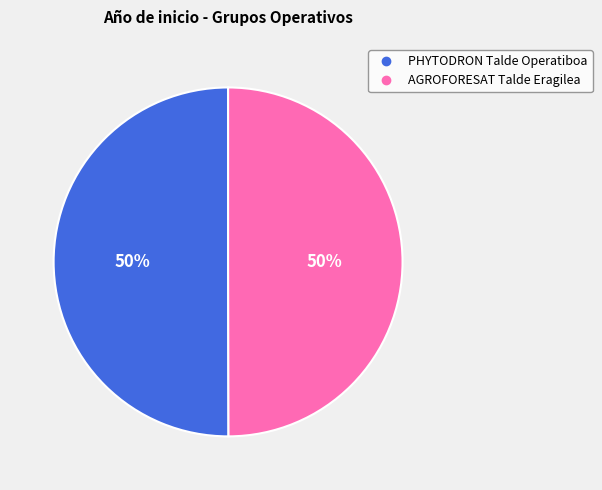

To the nearest percent, what portion does AGROFORESAT Talde Eragilea represent?

50%